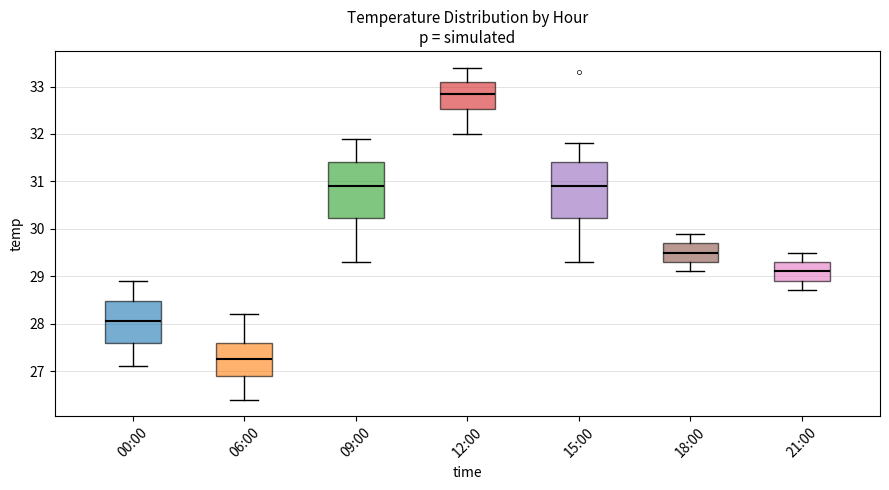

Which box's median line is the highest?

12:00